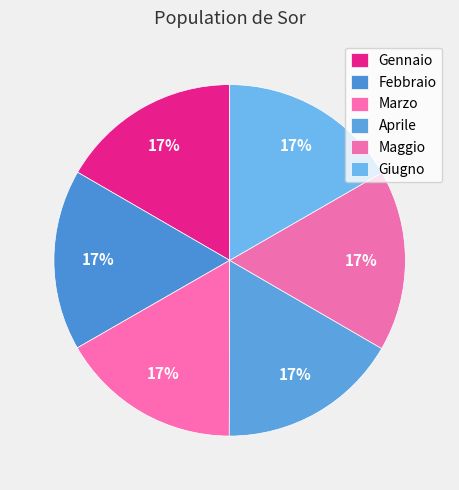

Is Gennaio the majority of the pie?

No